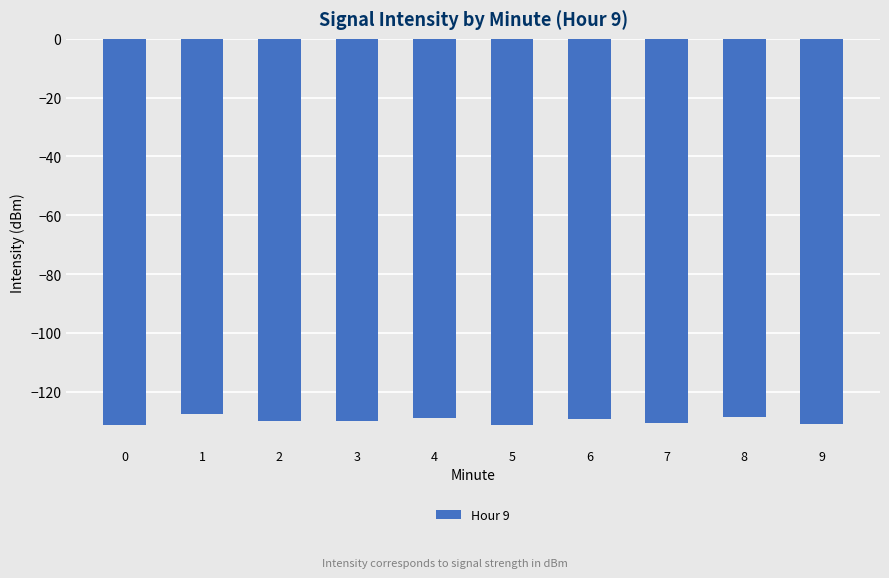

Is it true that the value at 7 is -180.6?

False